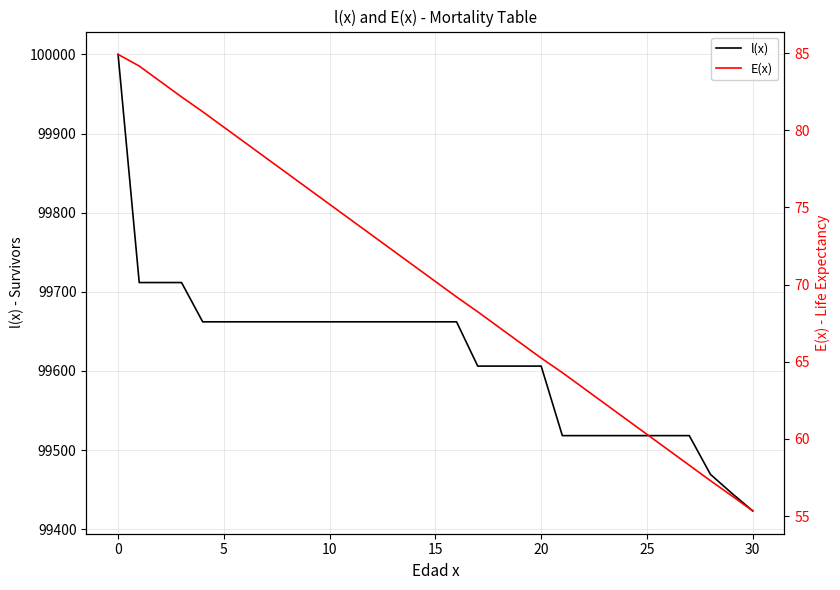

The E(x) series shows 113.5 at 21. True or false?

False